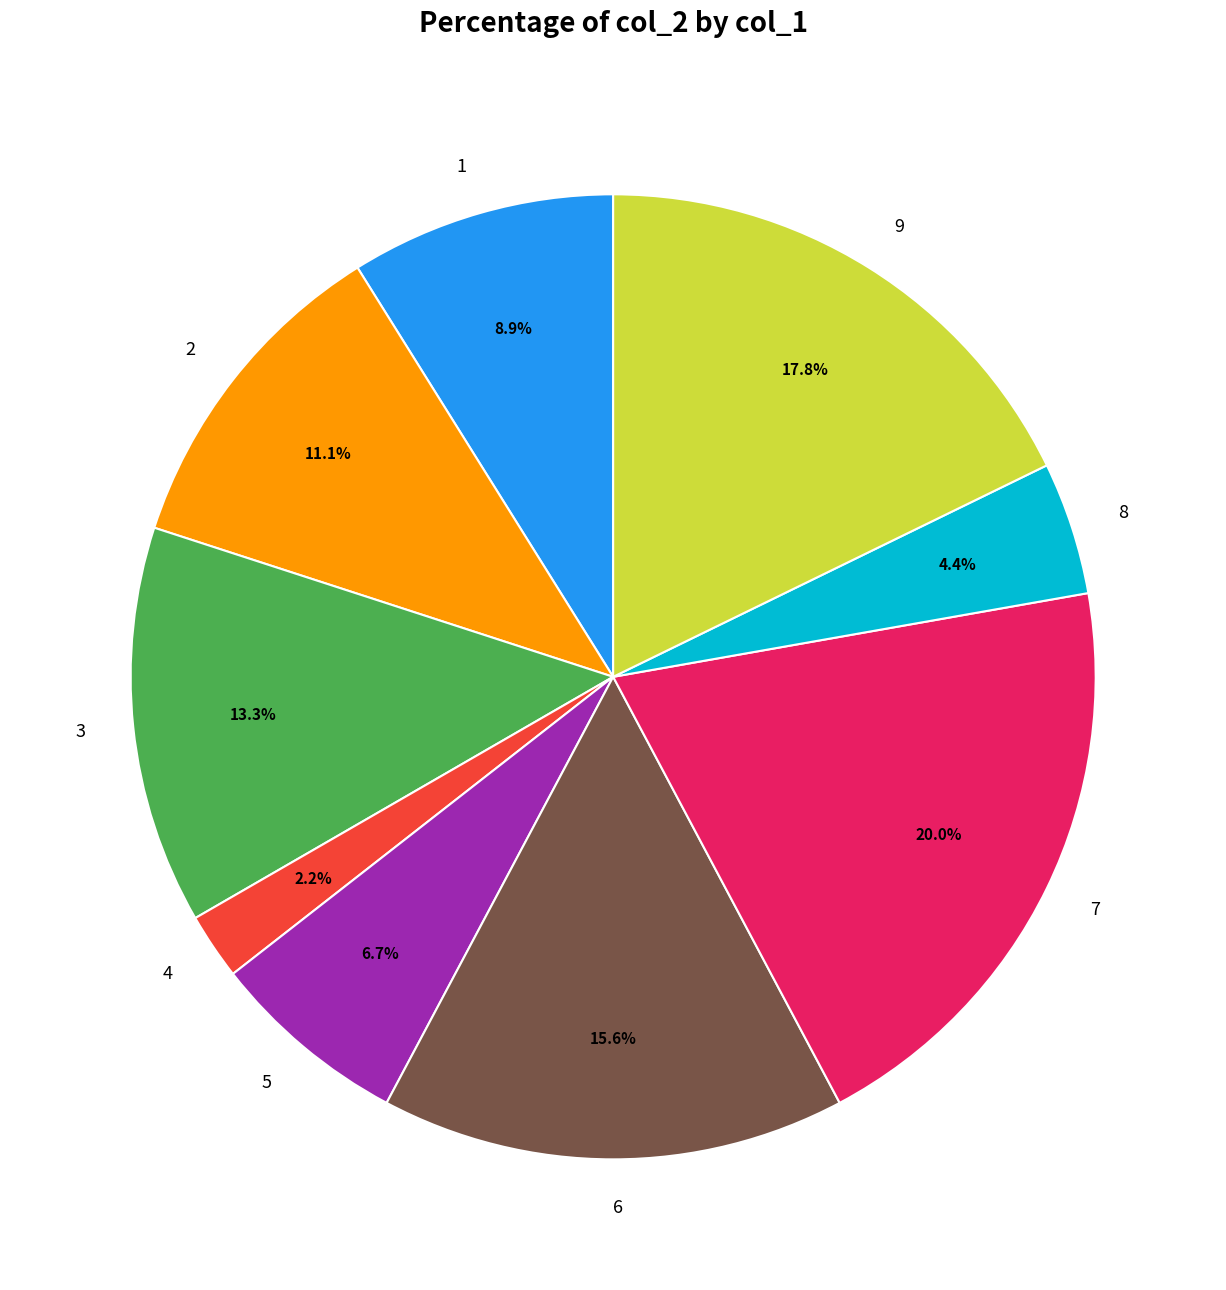

Is there any slice that represents more than half of the pie?

No